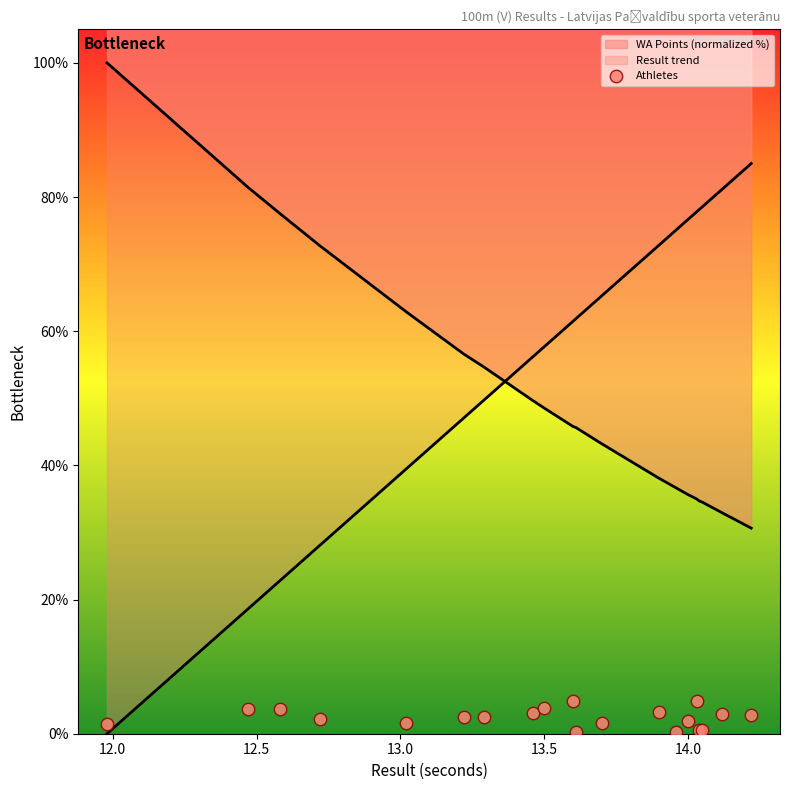

Which series reaches the maximum Y coordinate?

WA Points